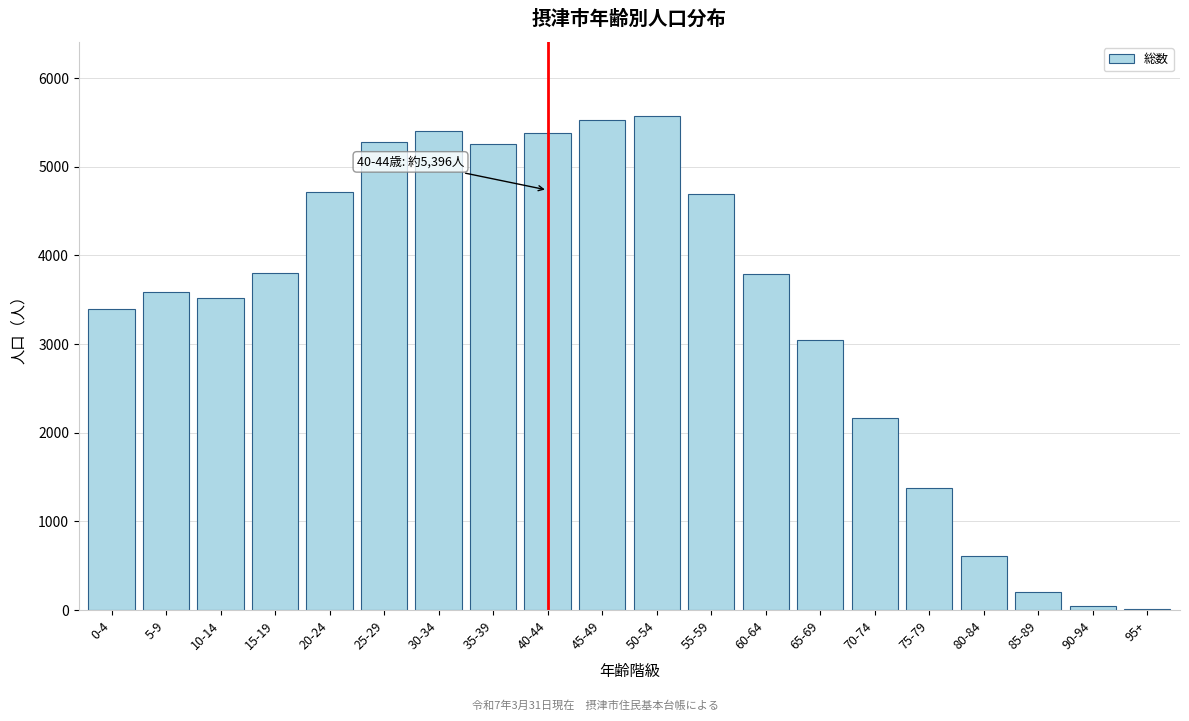

What is the change in value from 45-49 to 65-69?

-2476